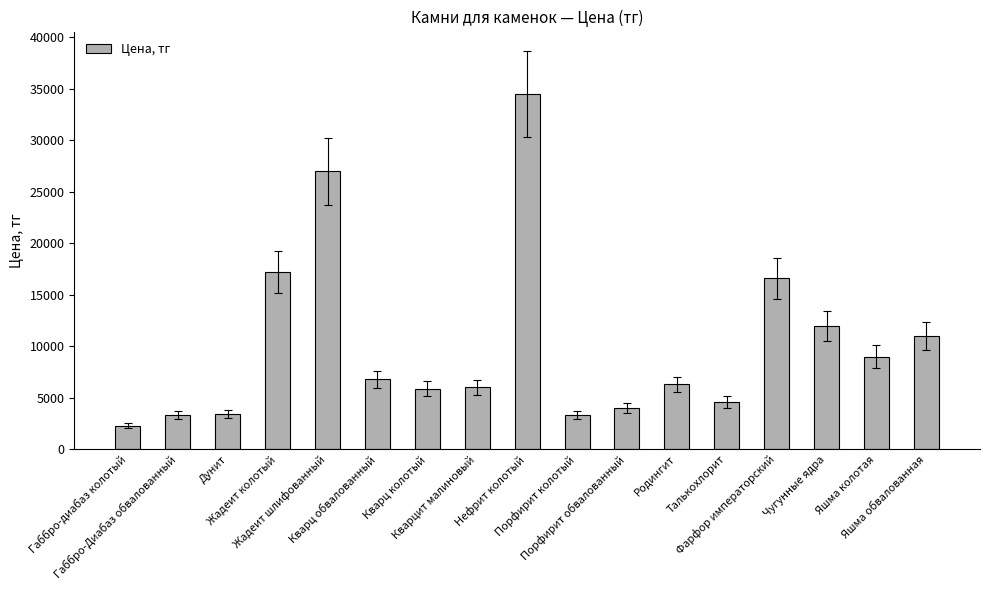

What is the label of the 2nd bar from the left?

Габбро-Диабаз обвалованный